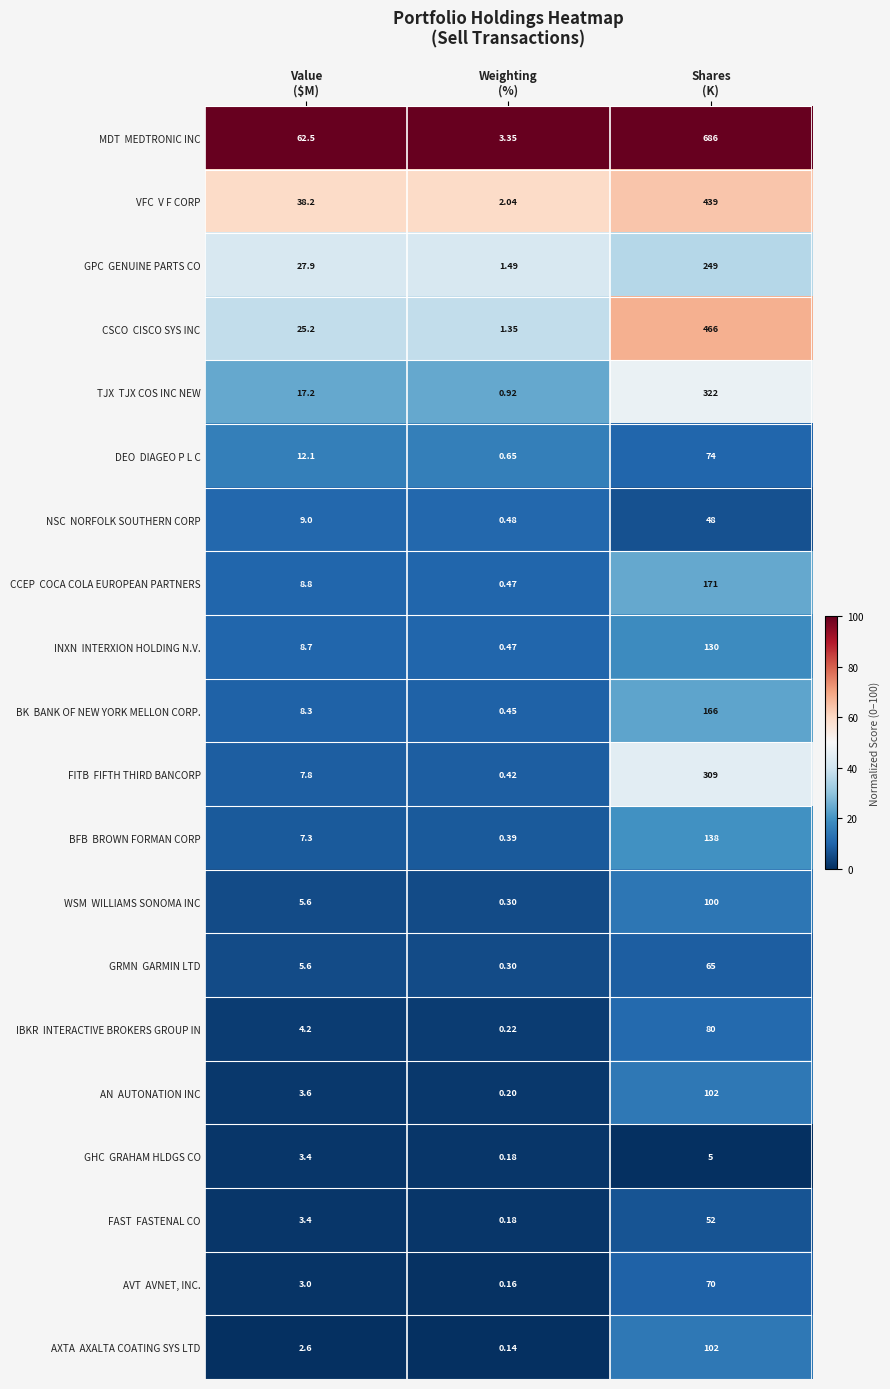

At how many categories does at least one series exceed 55?

2